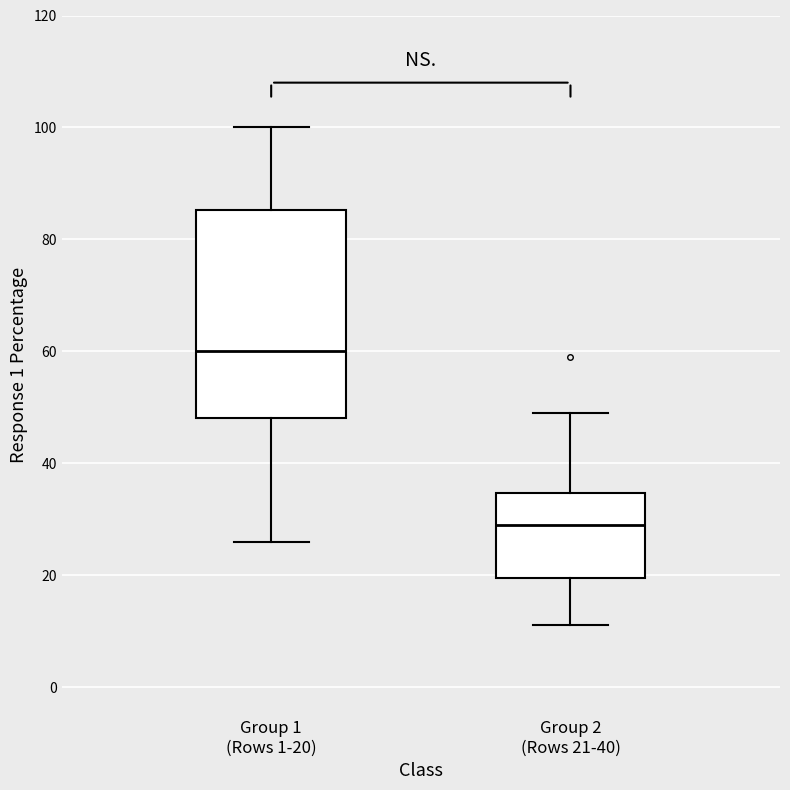

Which box is the tallest, from its lower edge to its upper edge?

Group 1 (Rows 1-20)